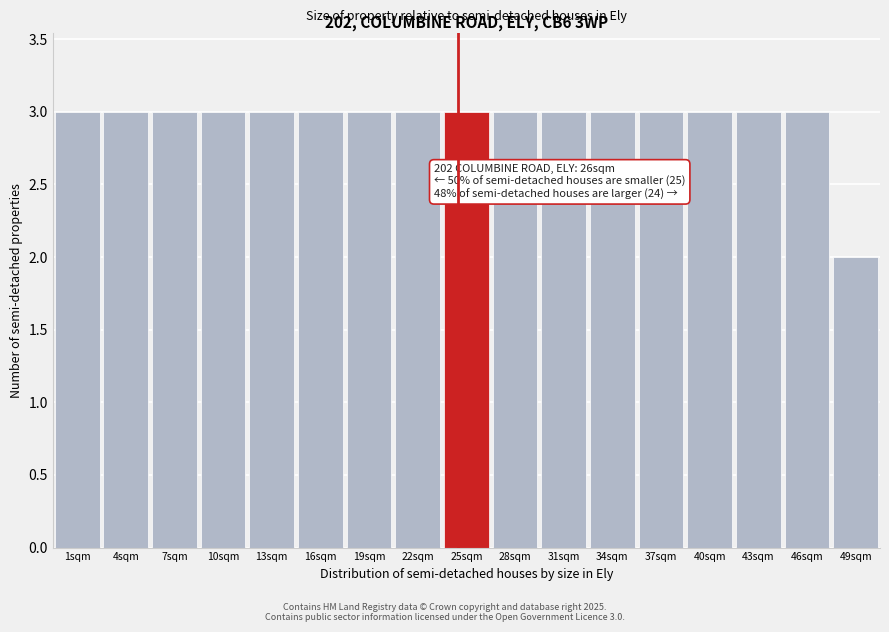

Reading left to right, list all the values displayed in this chart.

3	3	3	3	3	3	3	3	3	3	3	3	3	3	3	3	2